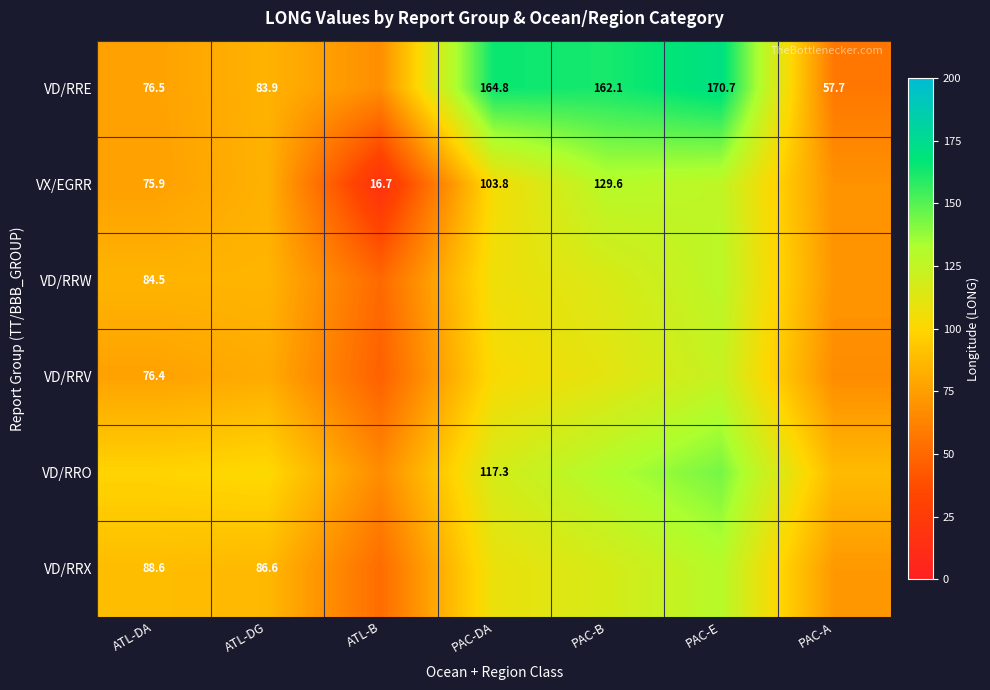

Which series has the widest spread of values?

VD/RRE